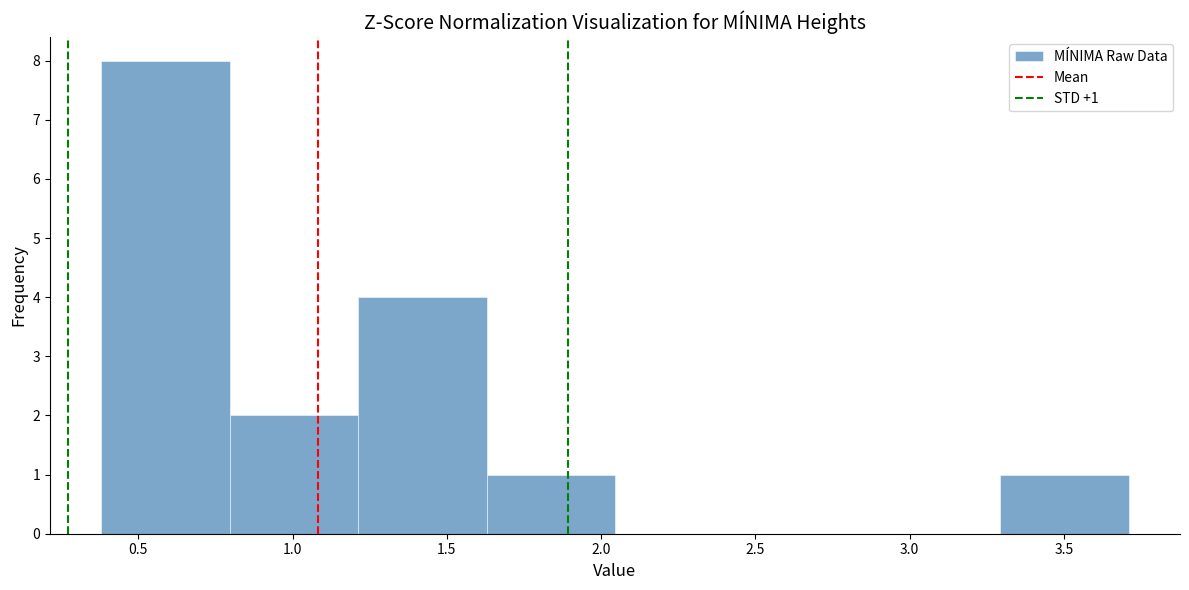

Over which range of the x-axis is the bar tallest?

0.40 to 0.80